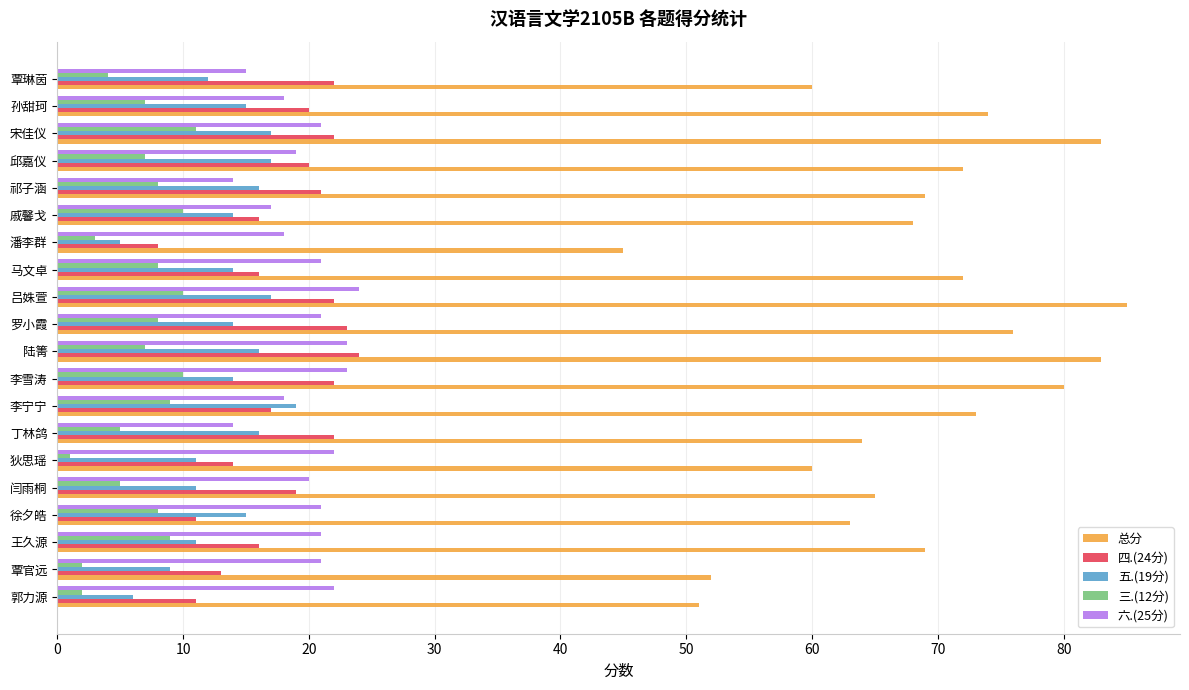

What is the difference between the highest and lowest values at 覃琳茵?

56